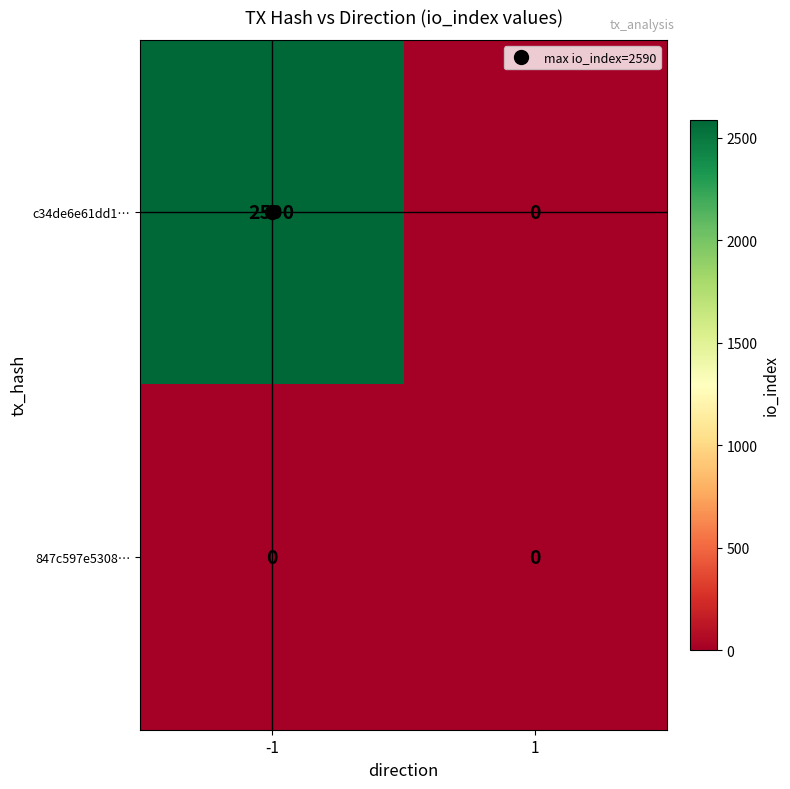

What is the maximum value shown in the chart?

2590